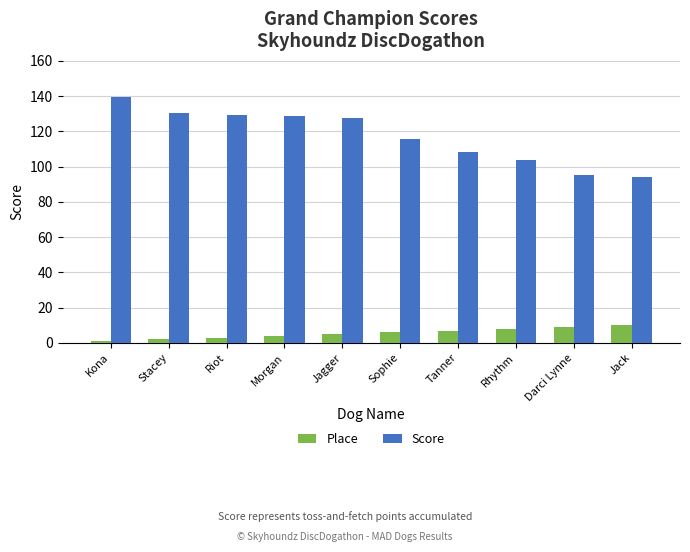

Read the Place value at Tanner.

7.0